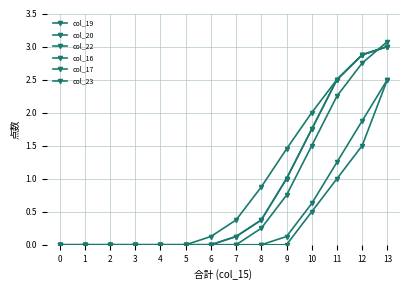

Which series changed the most between 12 and 13?

col_19